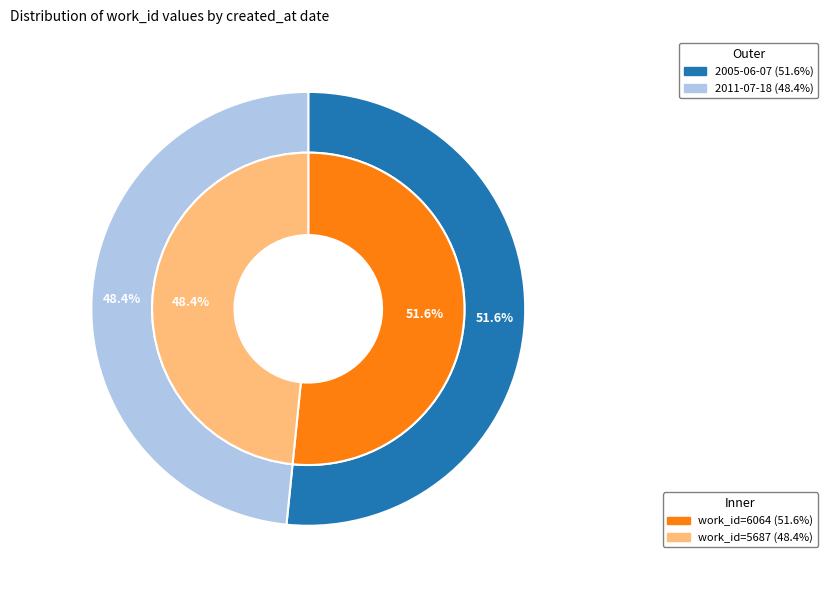

What is the ratio of the value at 2011-07-18 to the value at 2005-06-07?

0.9